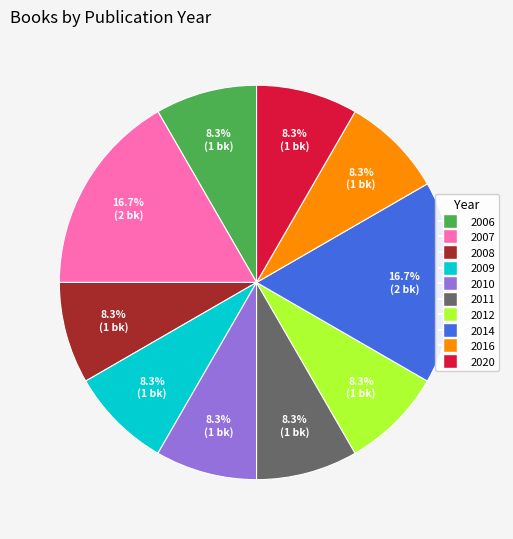

Is there a majority slice in this chart?

No